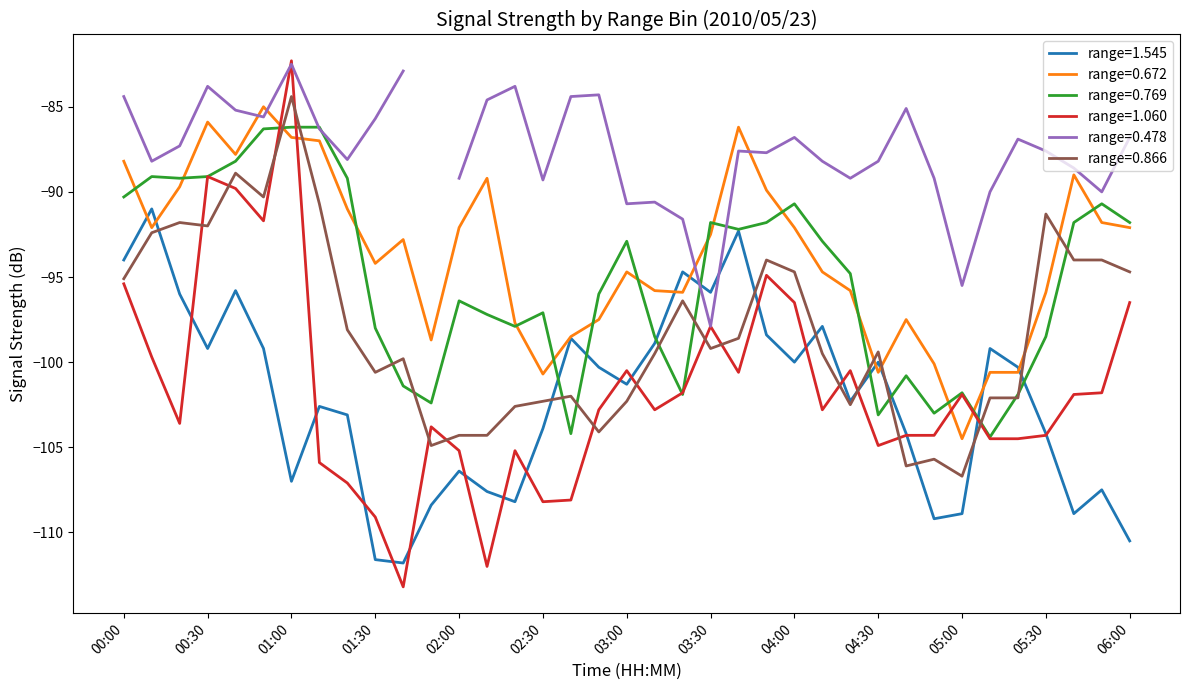

True or false: 1.545 has a value of -152.9 at 04:00.

False